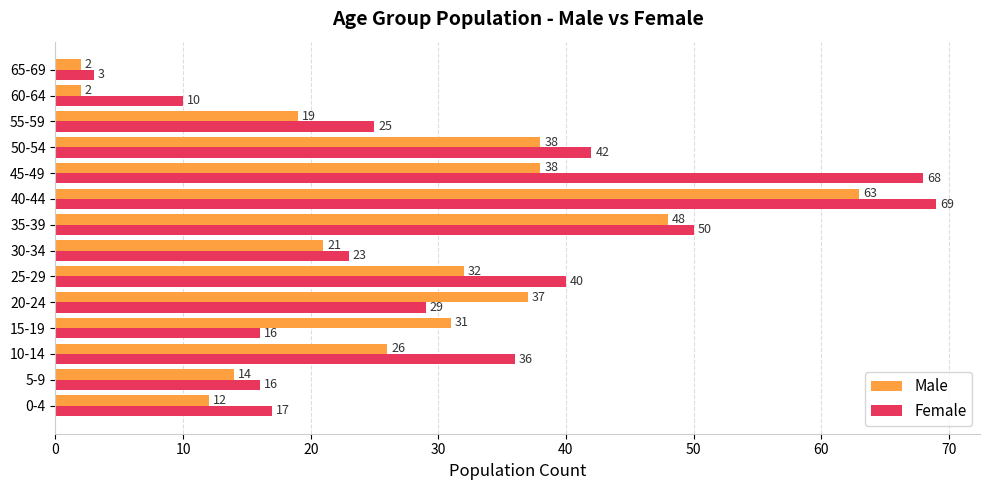

Which series has the largest range (max minus min)?

Female